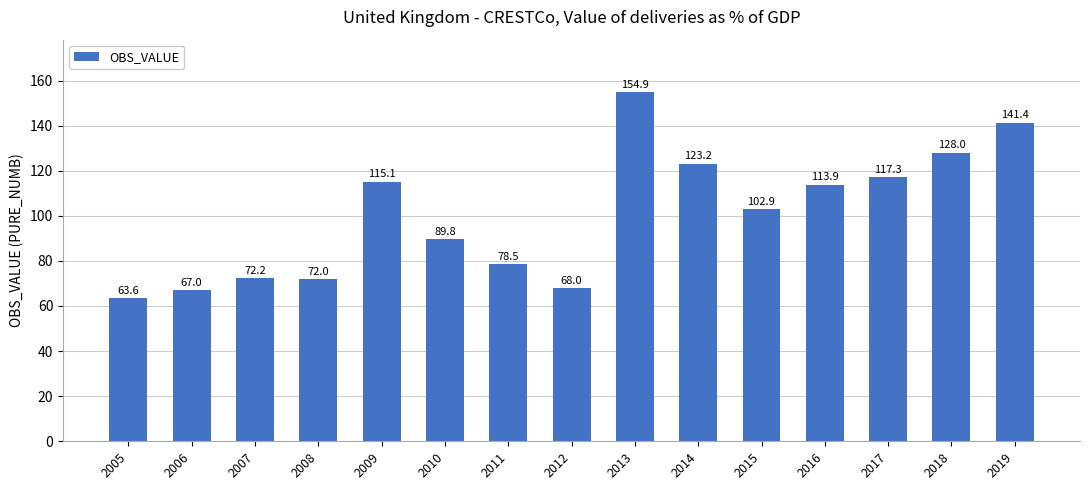

Which label corresponds to the smallest value in the chart?

2005